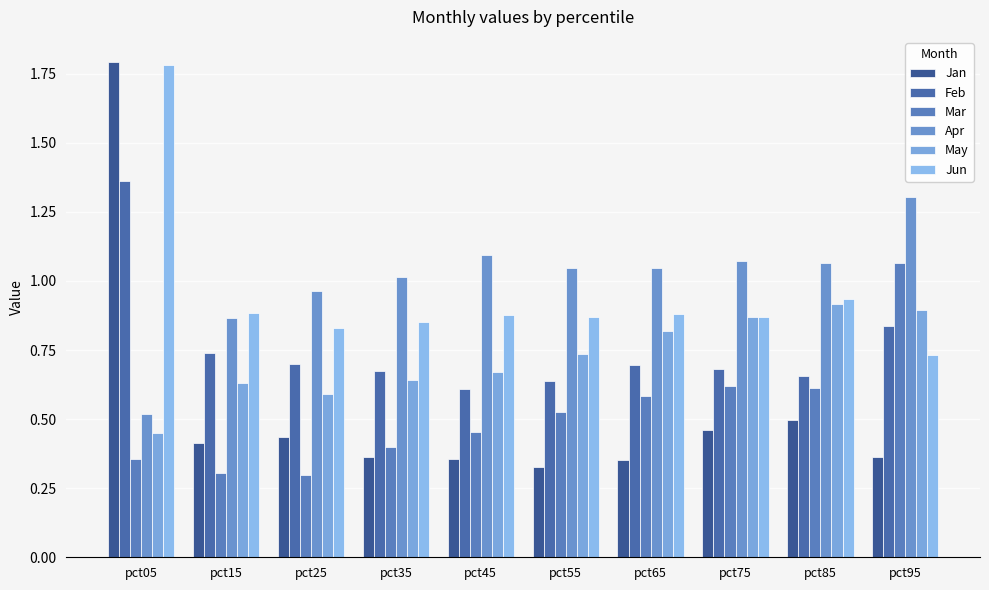

Is the value of Feb at pct85 greater than the value of May at pct65?

No